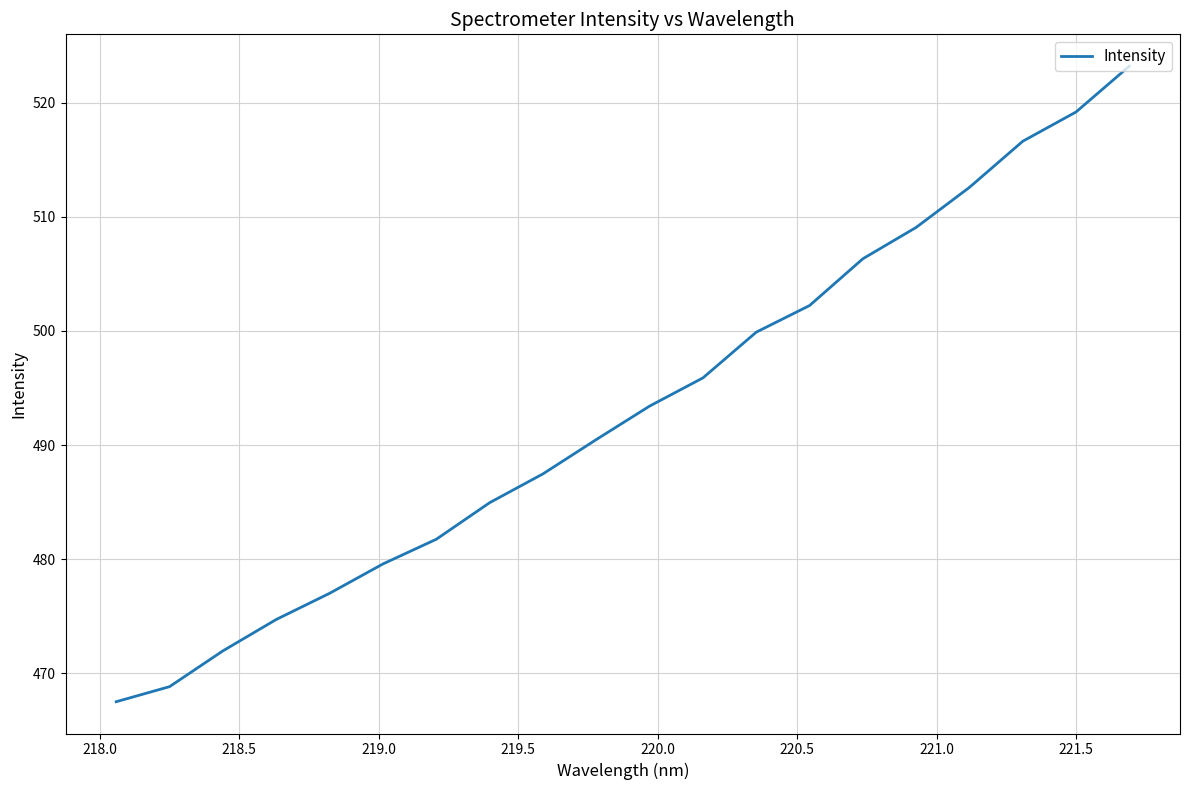

Does the chart have visible grid lines?

Yes